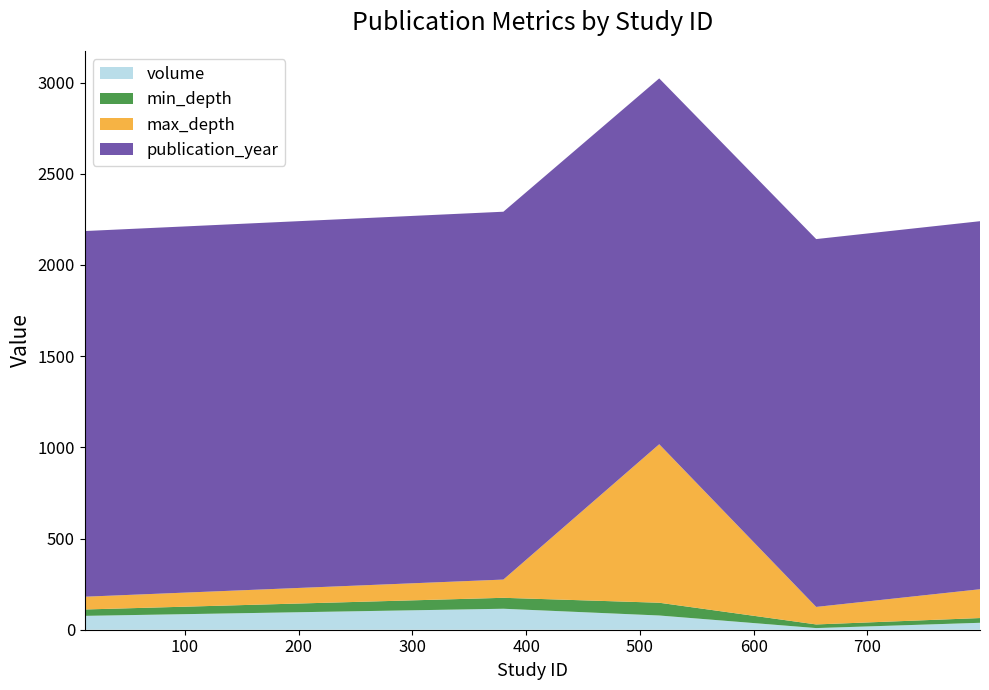

Reading right to left, transcribe all the data shown in this chart.

volume: 38	9	78	115	76
min_depth: 26	20	70	60	35
max_depth: 158	96	869	100	70
publication_year: 2018	2017	2006	2017	2005